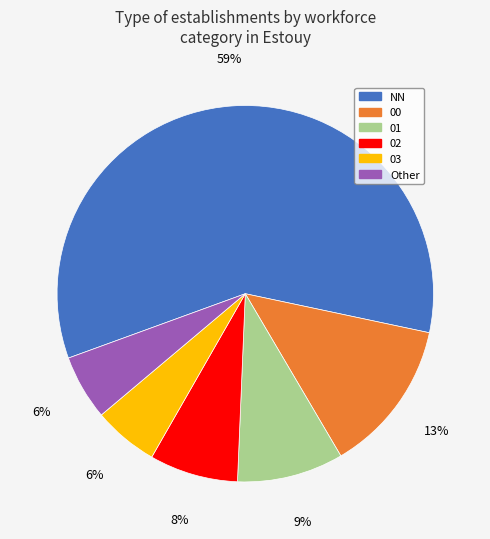

To the nearest percent, what is the difference between the 02 and 03 slice percentages?

2%